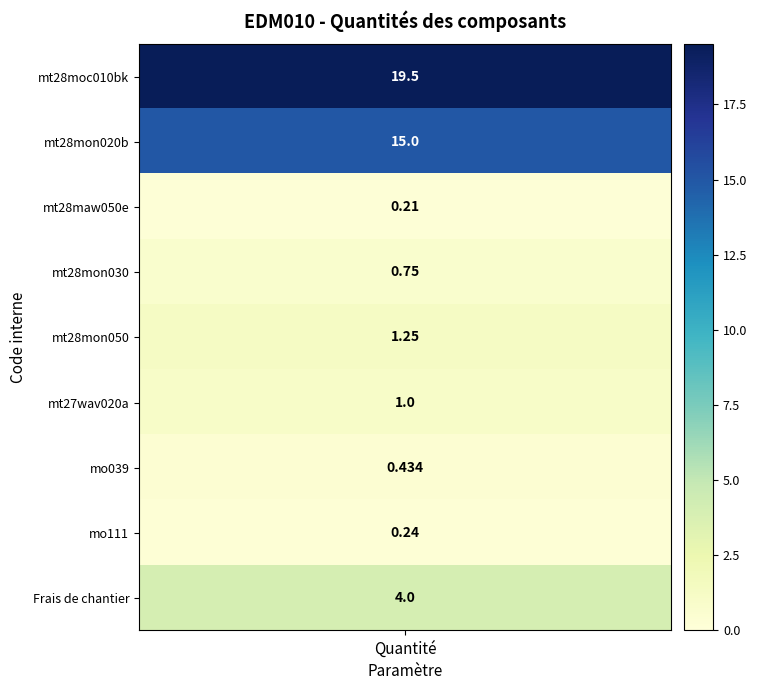

Is it true that the value at mt28maw050e is 0.1?

False